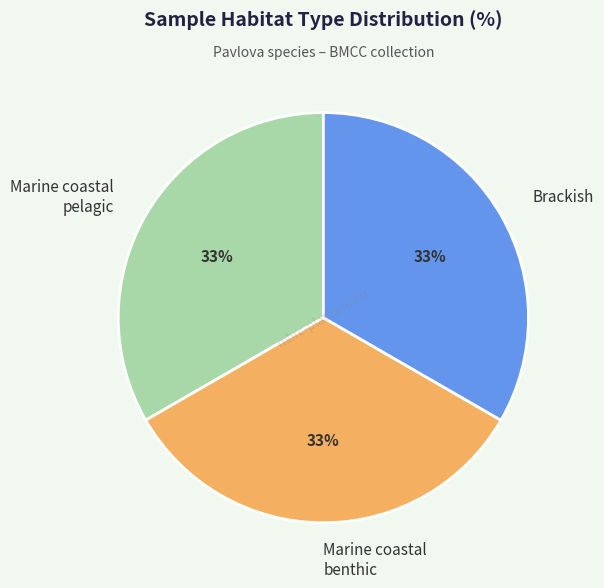

Is the sum of Marine coastal pelagic and Marine coastal benthic greater than half?

Yes